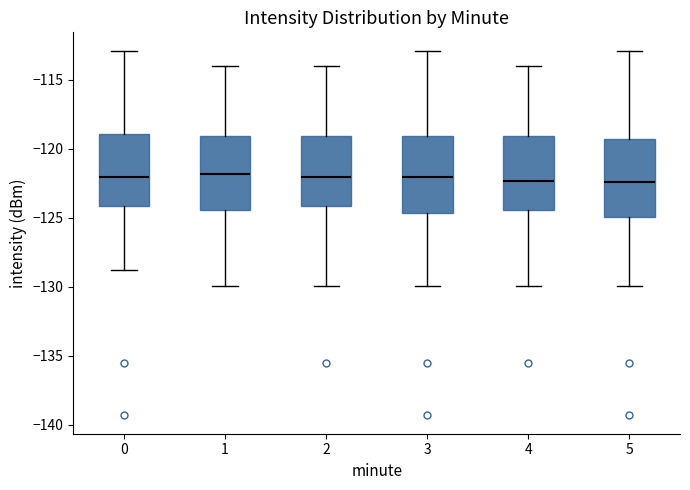

Reading left to right, transcribe this box plot: for each box, give where its median line is, the range the box spans, and where its two whiskers end, as read against the y-axis. The values are not printed on the chart, so give them approximately, as read against the axis.

0: median -122.0, box -124.0 to -119.0, whiskers -129.0 to -113.0
1: median -122.0, box -124.5 to -119.0, whiskers -130.0 to -114.0
2: median -122.0, box -124.0 to -119.0, whiskers -130.0 to -114.0
3: median -122.0, box -124.5 to -119.0, whiskers -130.0 to -113.0
4: median -122.5, box -124.5 to -119.0, whiskers -130.0 to -114.0
5: median -122.5, box -125.0 to -119.5, whiskers -130.0 to -113.0